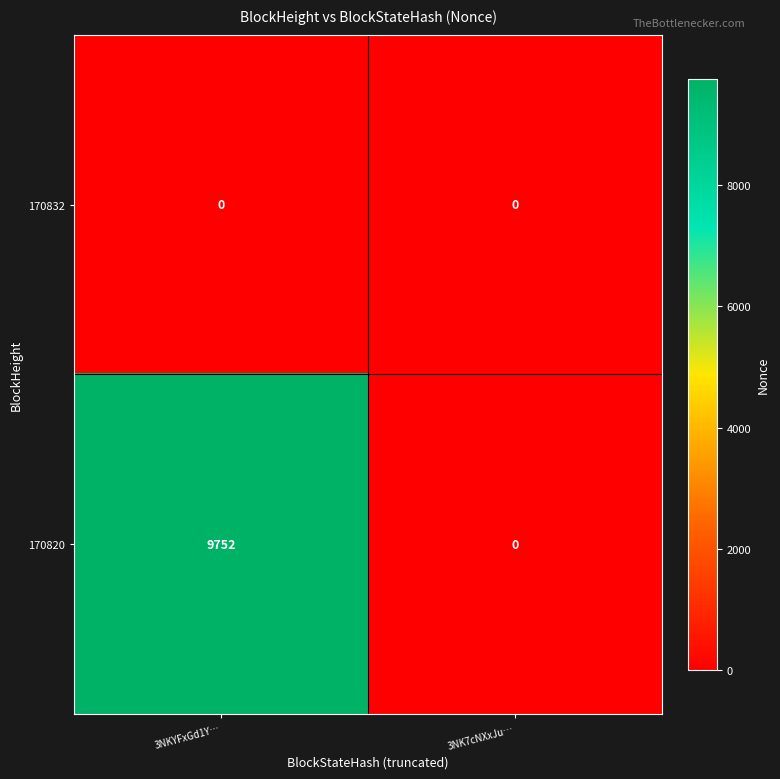

What is the approximate value of 170820 at 3NKYFxGd1Y…, to the nearest 50?

9750